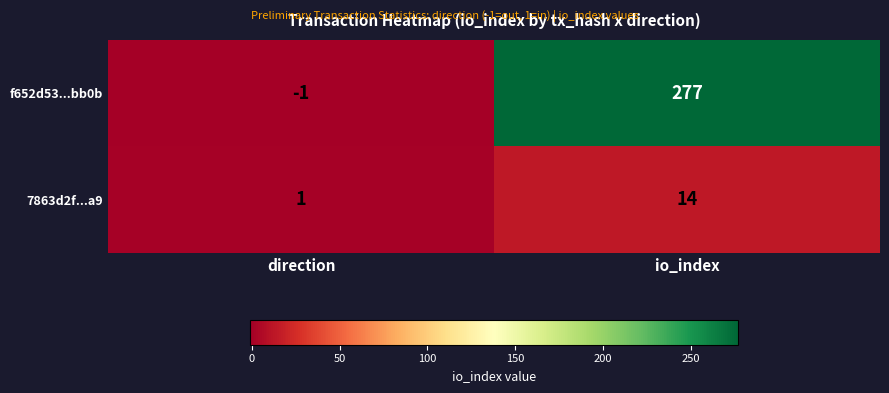

At how many categories does at least one series exceed 72?

1